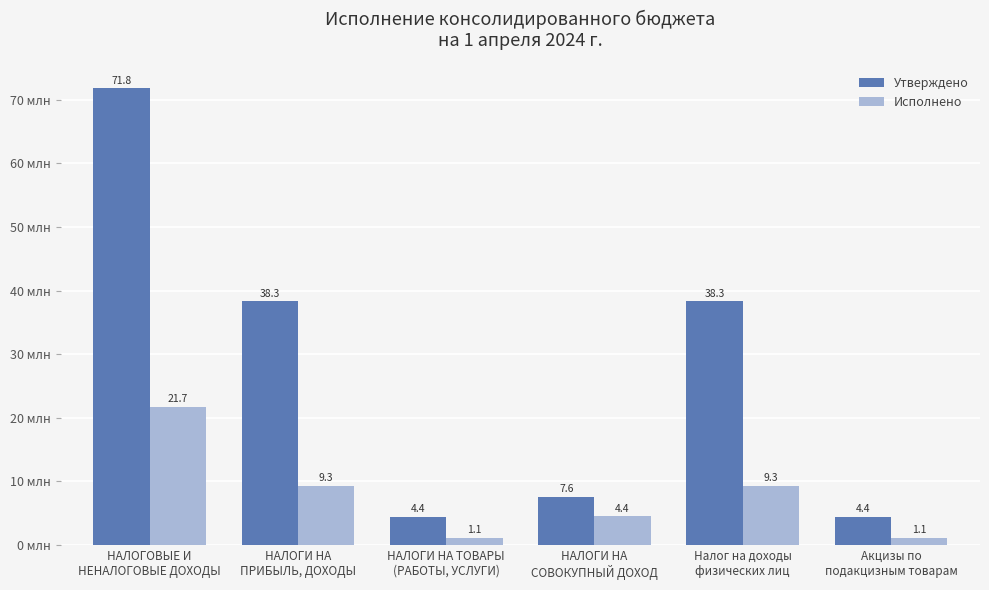

Rank the series by their maximum value, from highest to lowest.

Утверждено, Исполнено